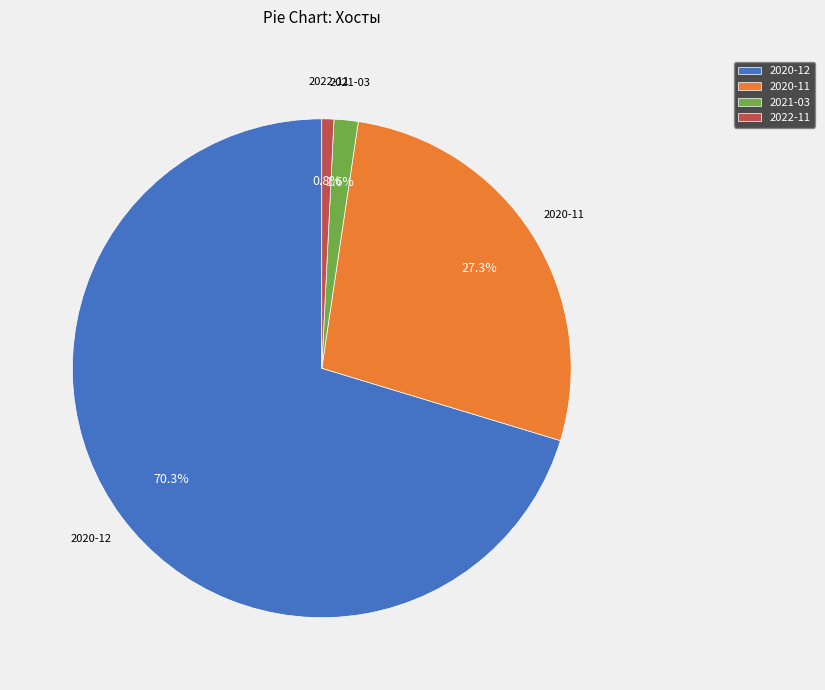

Is there any slice that represents more than half of the pie?

Yes